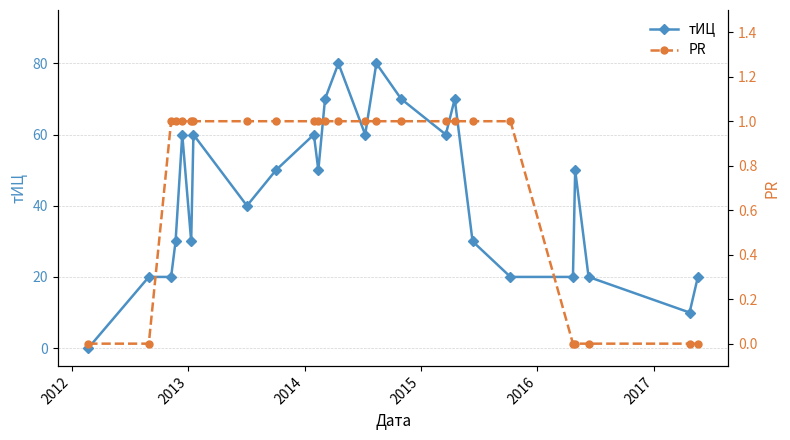

True or false: тИЦ has more than 0 interior local peaks.

True